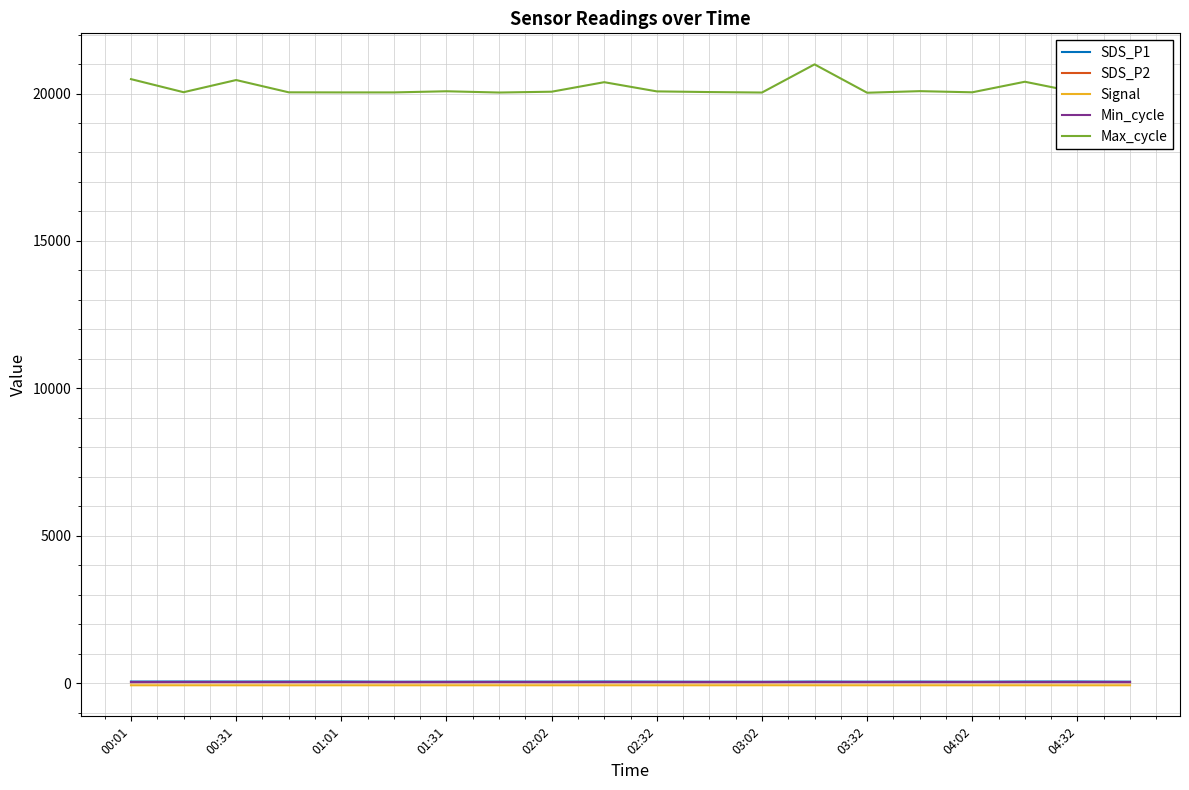

True or false: Max_cycle and Signal cross at least once.

False